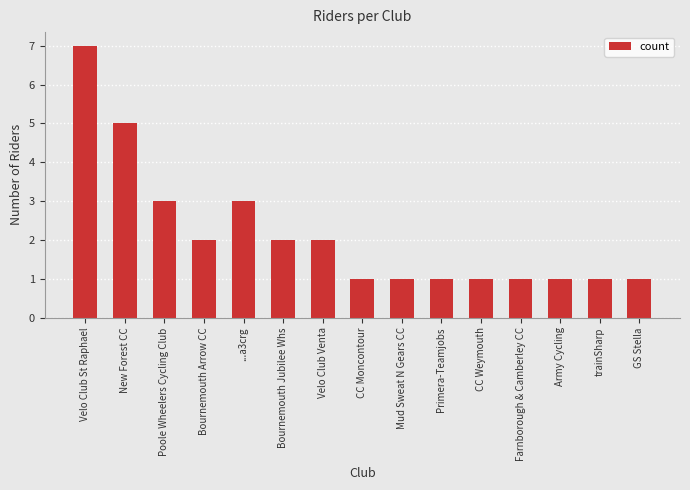

Does the chart contain any negative values?

No